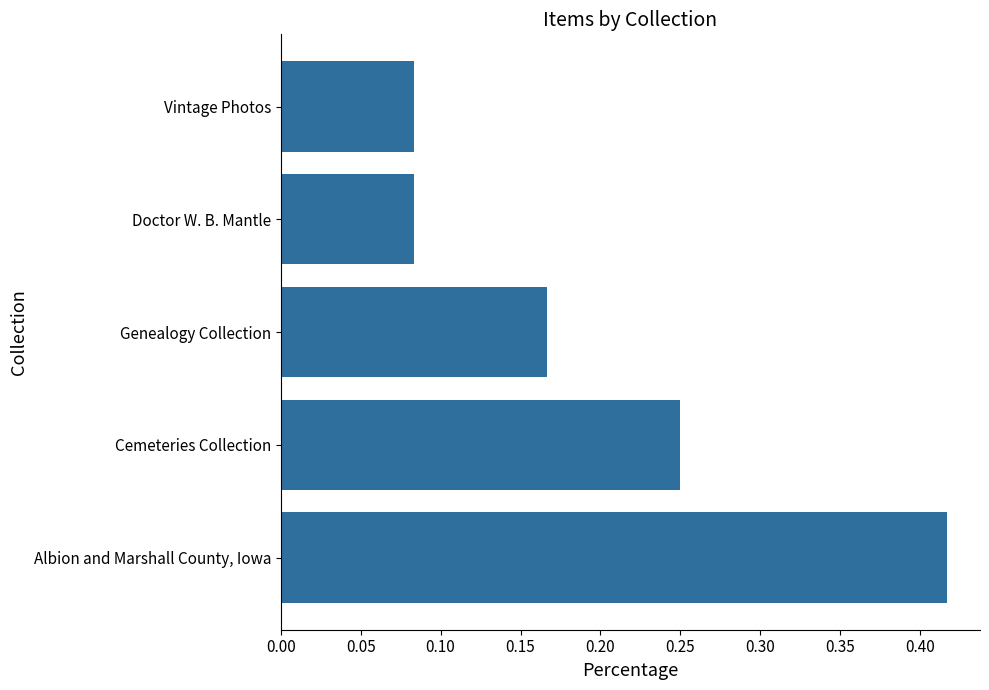

Which has a higher value, Albion and Marshall County, Iowa or Genealogy Collection?

Albion and Marshall County, Iowa